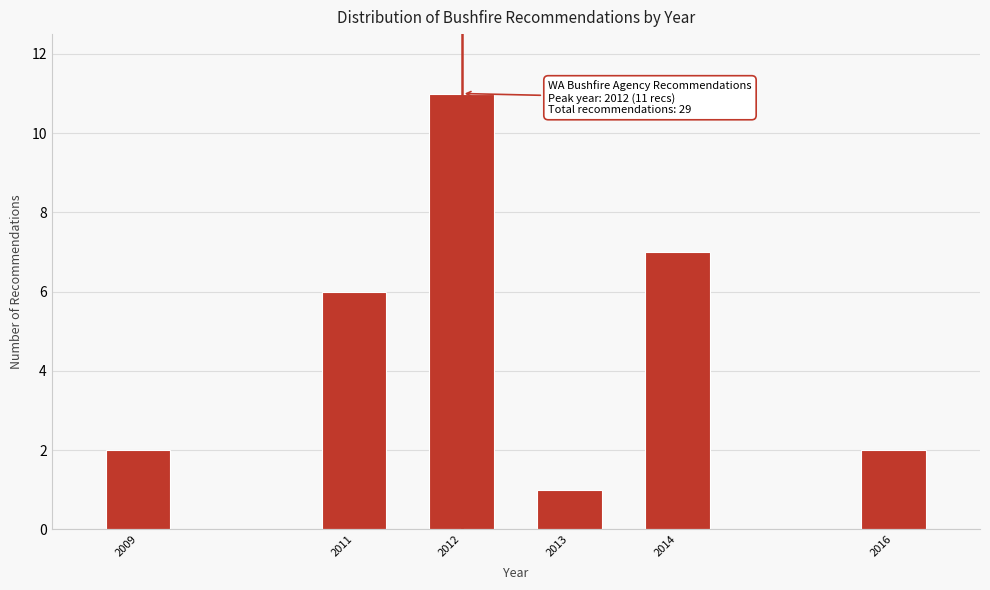

Reading right to left, list all the values displayed in this chart.

2	7	1	11	6	2